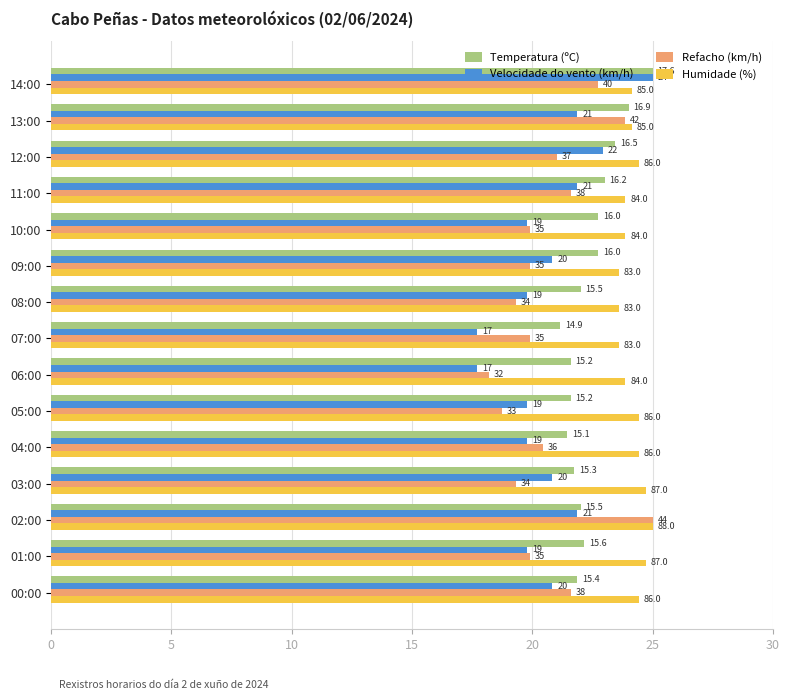

What is the sum of all Temperatura (ºC) values?

336.5